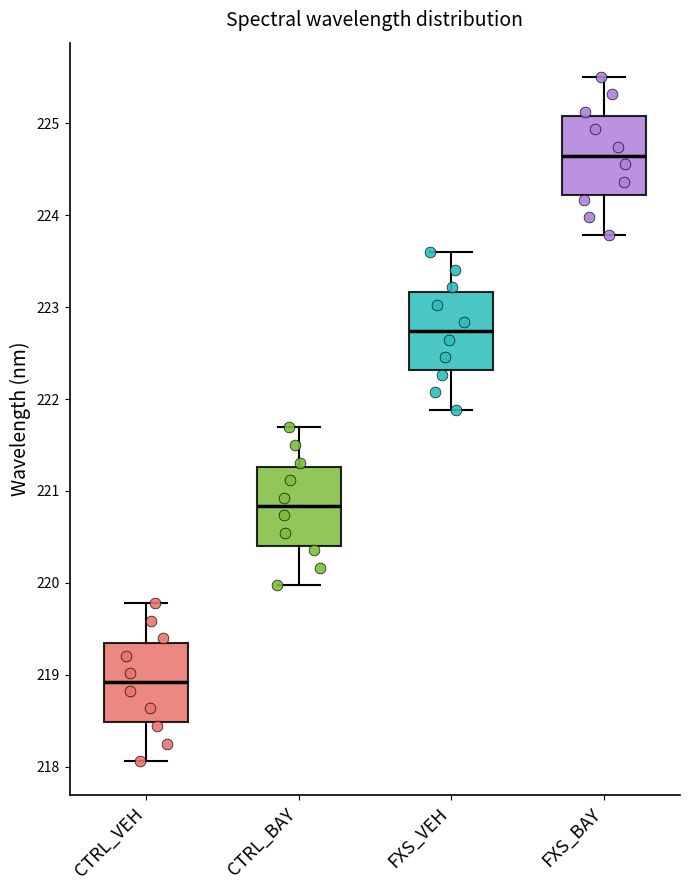

Where is the lower edge of the box for FXS_VEH on the y-axis? The values are not printed on the chart, so give them approximately, as read against the axis.

222.3